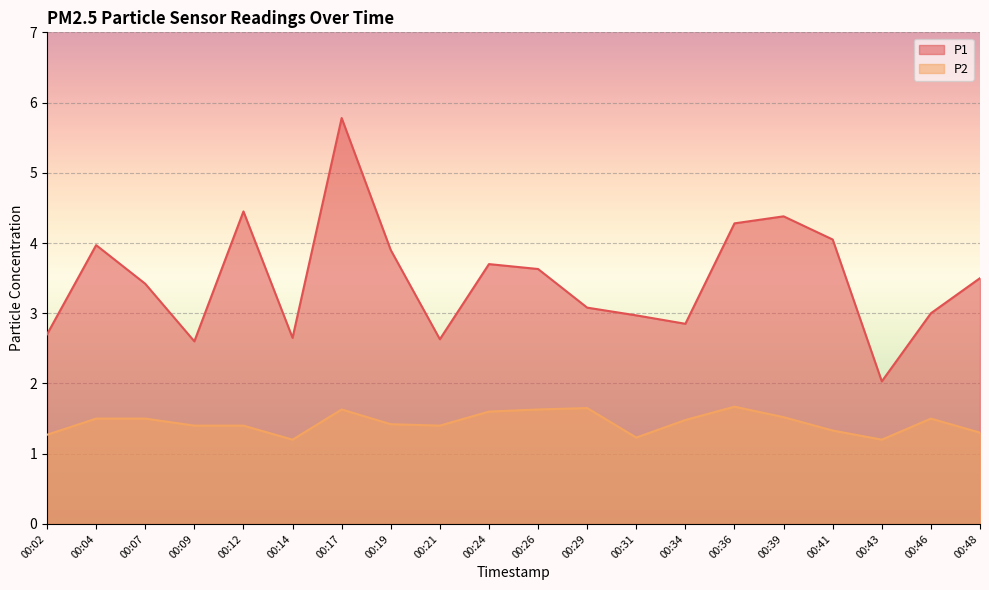

Rank the categories by P1 value from lowest to highest.

00:43, 00:09, 00:21, 00:14, 00:02, 00:34, 00:31, 00:46, 00:29, 00:07, 00:48, 00:26, 00:24, 00:19, 00:04, 00:41, 00:36, 00:39, 00:12, 00:17